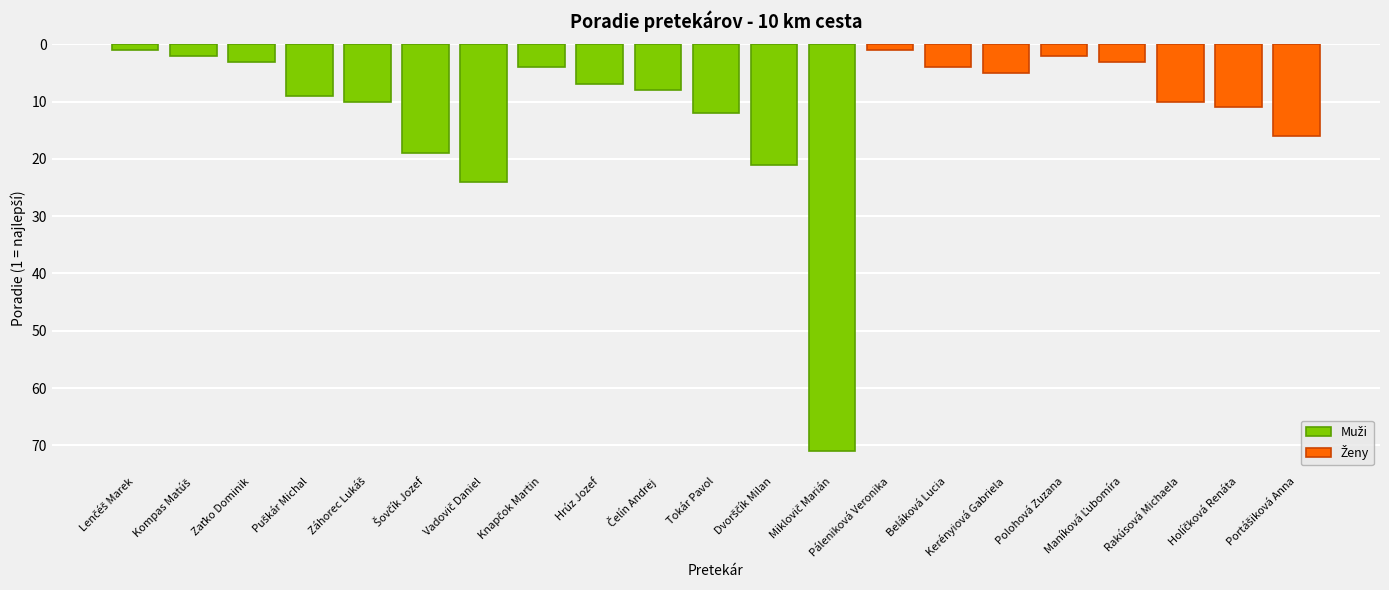

At which label does the data first exceed 8?

Puškár Michal